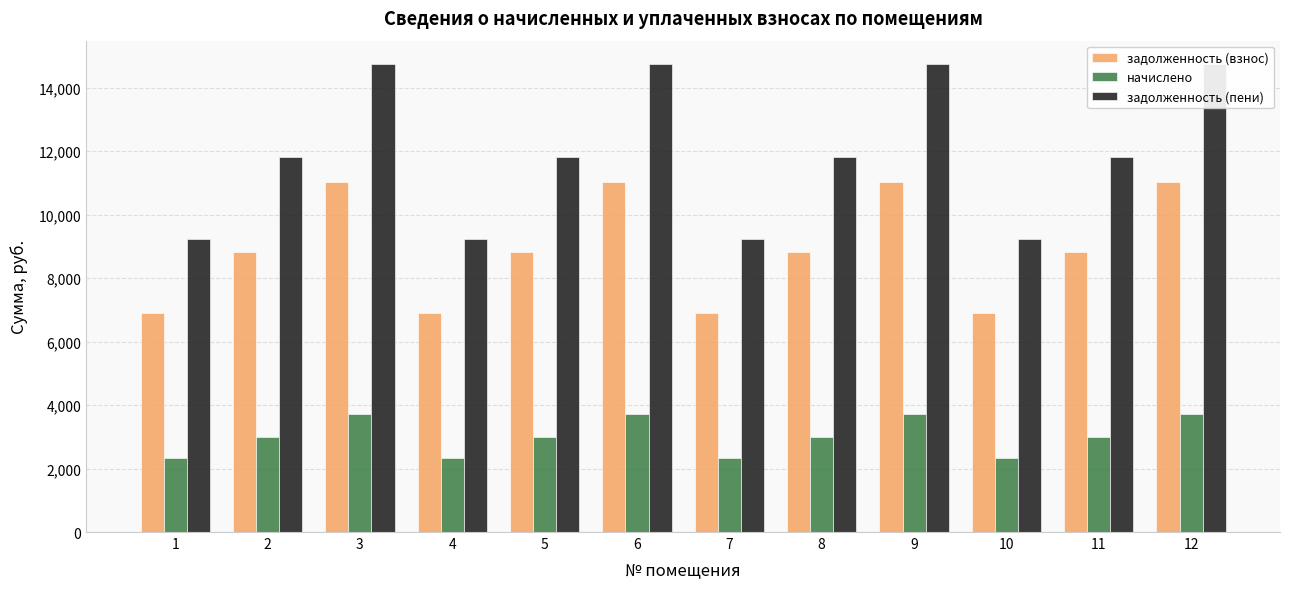

What is the total value across all series at 11?

23625.6